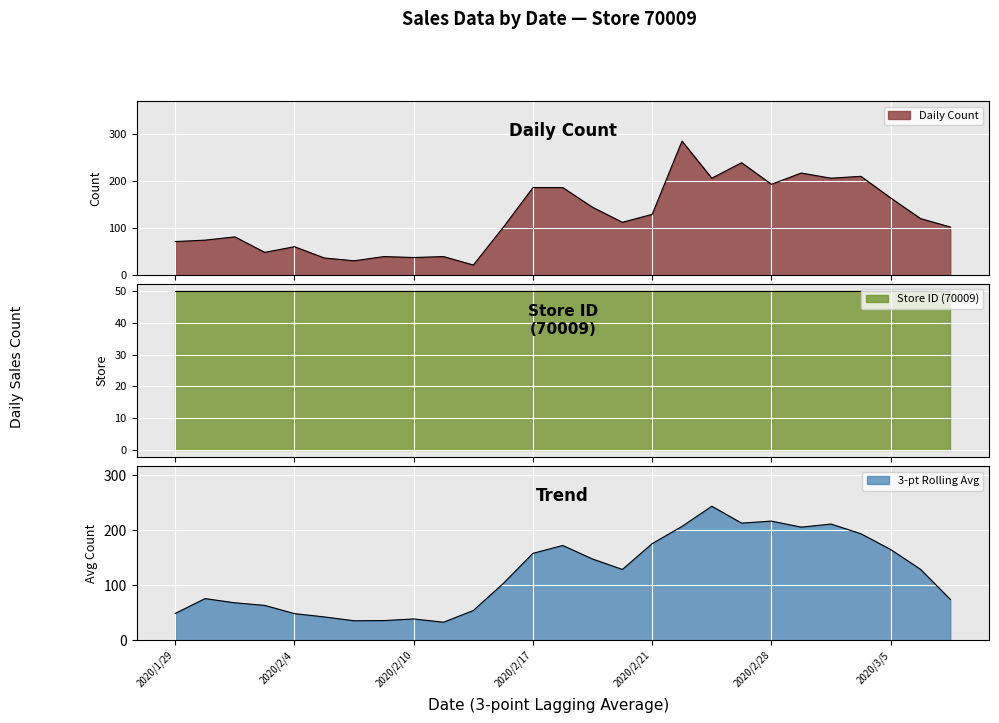

What is the sum of all values?

3336